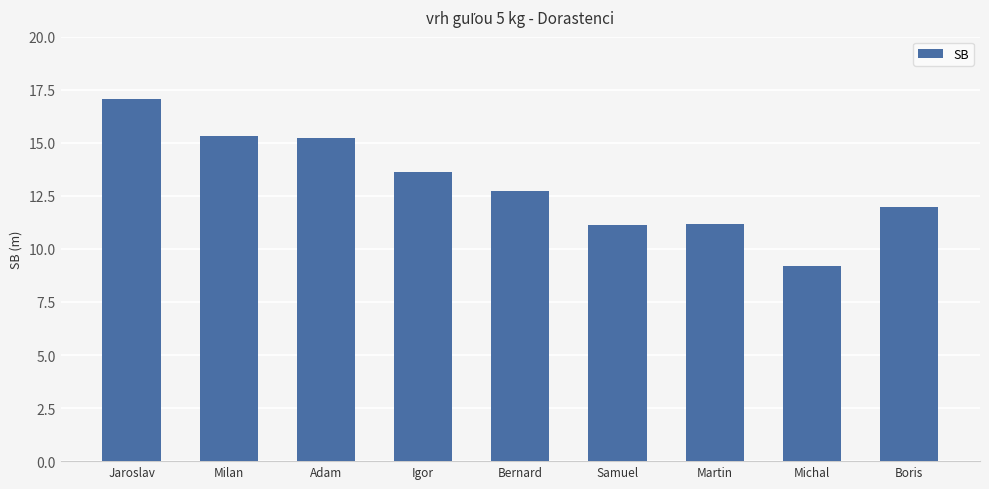

How many distinct data groups are displayed?

1